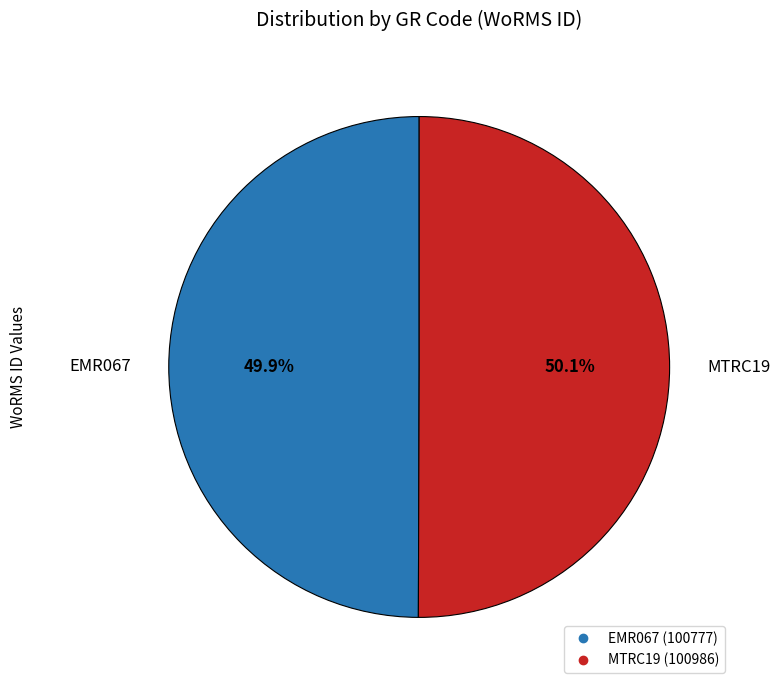

What is the total percentage of EMR067 and MTRC19?

100.0%